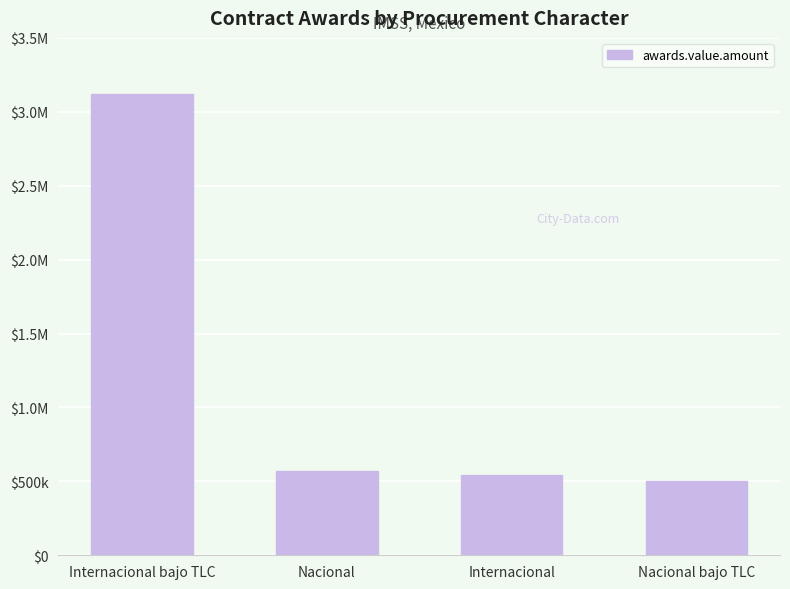

What is the difference between the maximum and second lowest values?

2577715.9